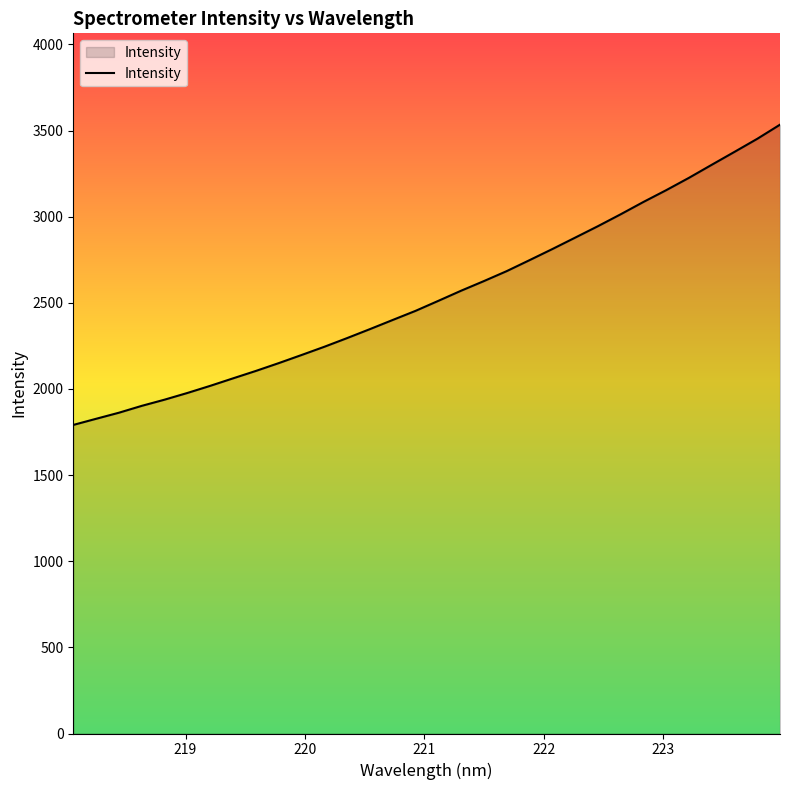

Reading right to left, list all the values displayed in this chart.

3534.3	3452.1	3376.3	3301.3	3225.6	3153.9	3085.4	3013.8	2944.6	2878.1	2811.9	2747.5	2684.0	2626.2	2570.3	2511.4	2453.3	2400.5	2347.3	2295.3	2244.8	2197.0	2149.9	2104.7	2061.6	2018.1	1976.8	1937.9	1902.0	1862.2	1826.9	1791.2